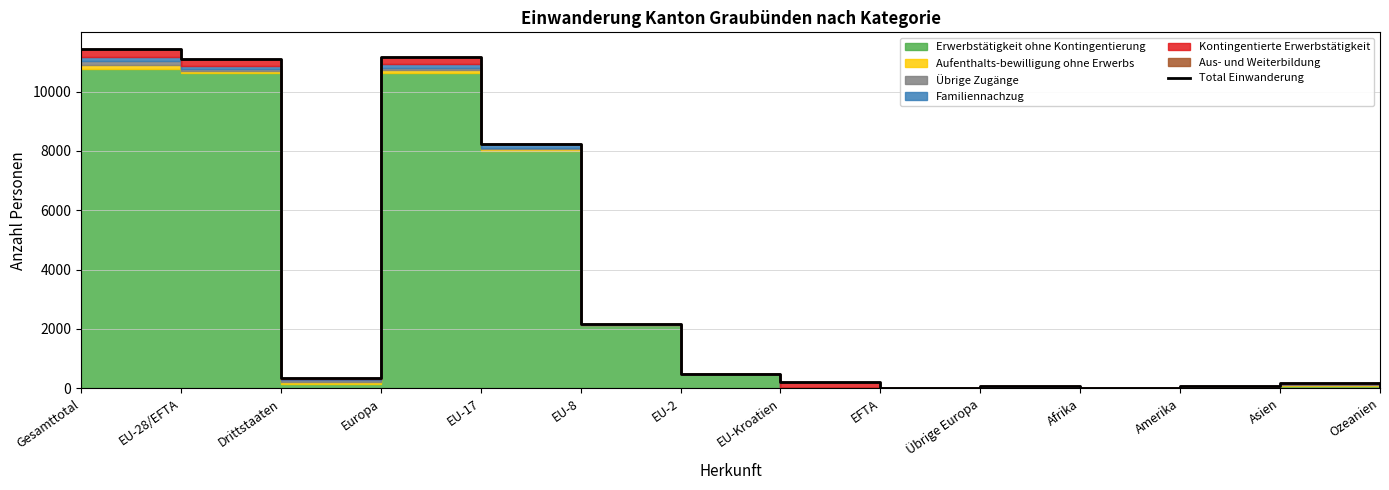

Which label corresponds to the smallest value in the chart?

Afrika